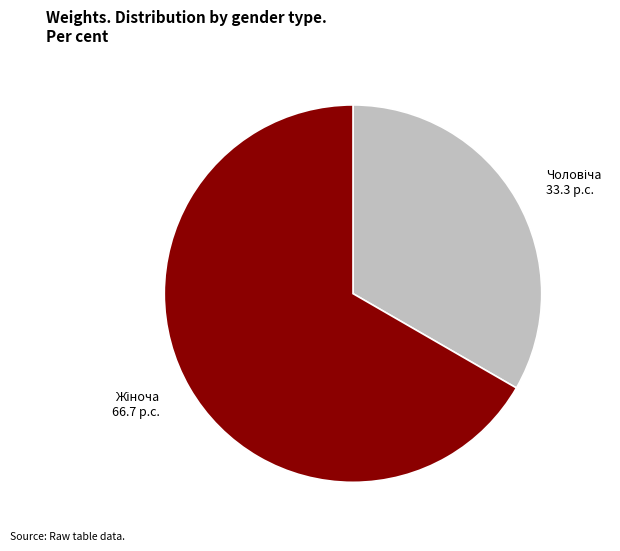

How many segments does this pie chart have?

2